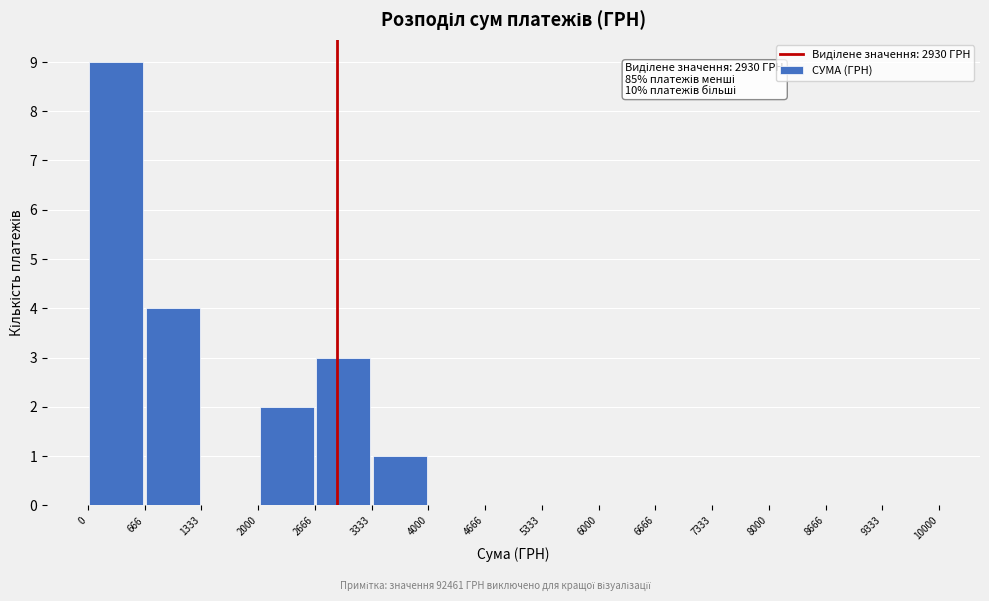

Over which range of the x-axis is the bar tallest?

0 to 666